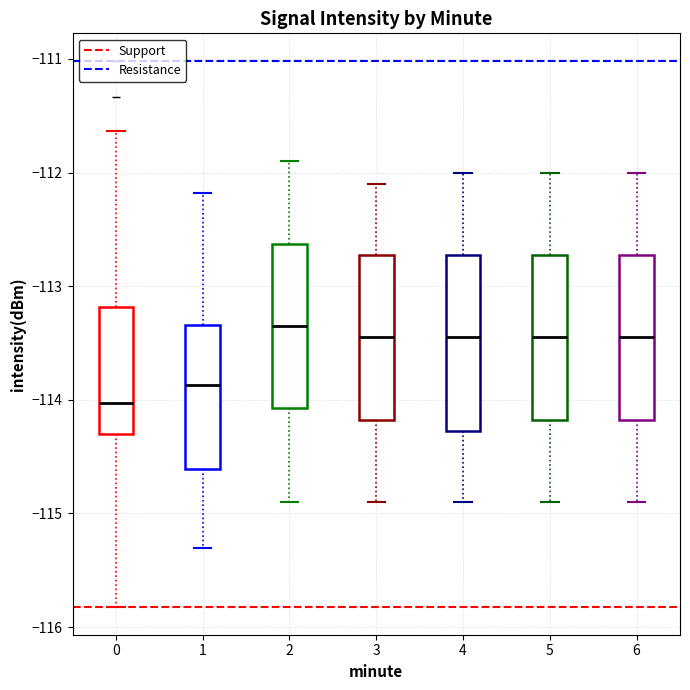

Which box's median line is the highest?

2